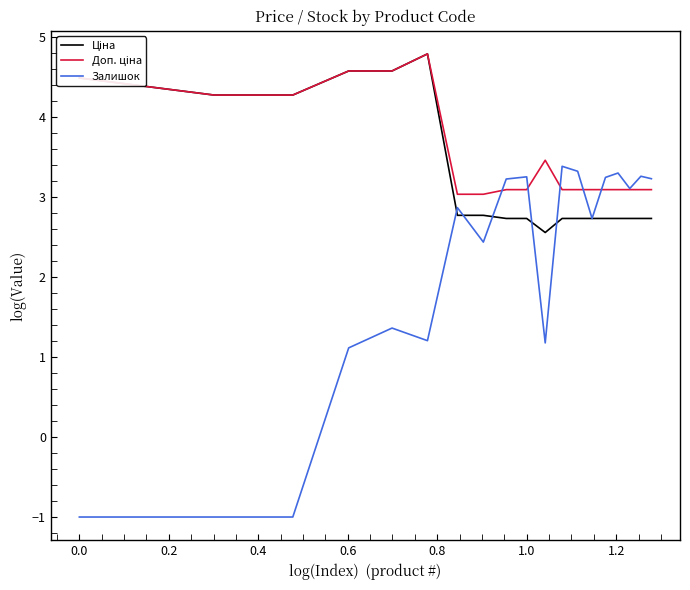

Which series has the widest spread of values?

Залишок